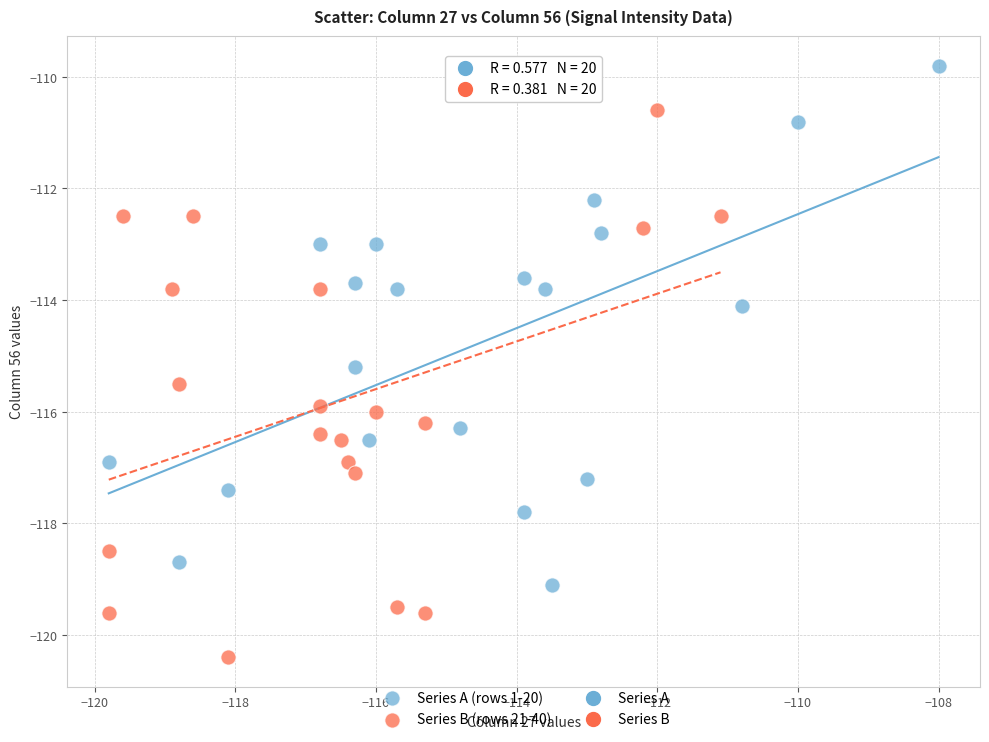

Which series contains the highest Y value?

Series A (rows 1-20)